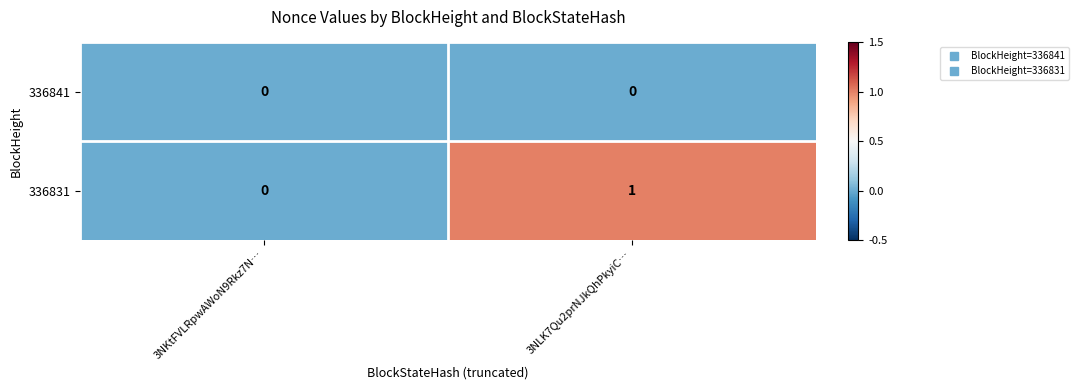

Which series changed the most between 3NKtFVLRpwAWoN9Rkz7N… and 3NLK7Qu2prNJkQhPkyiC…?

336831